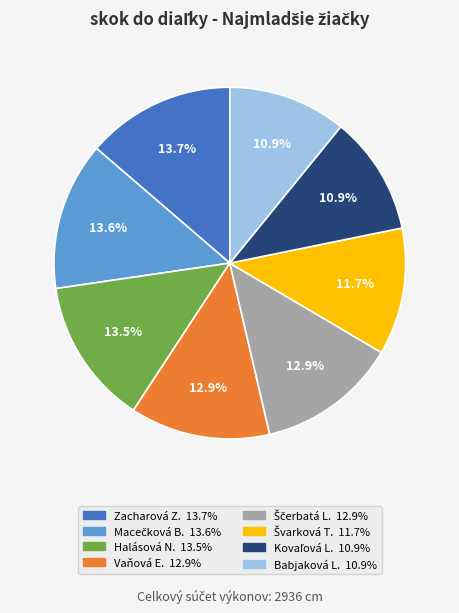

Does any single category account for the majority?

No